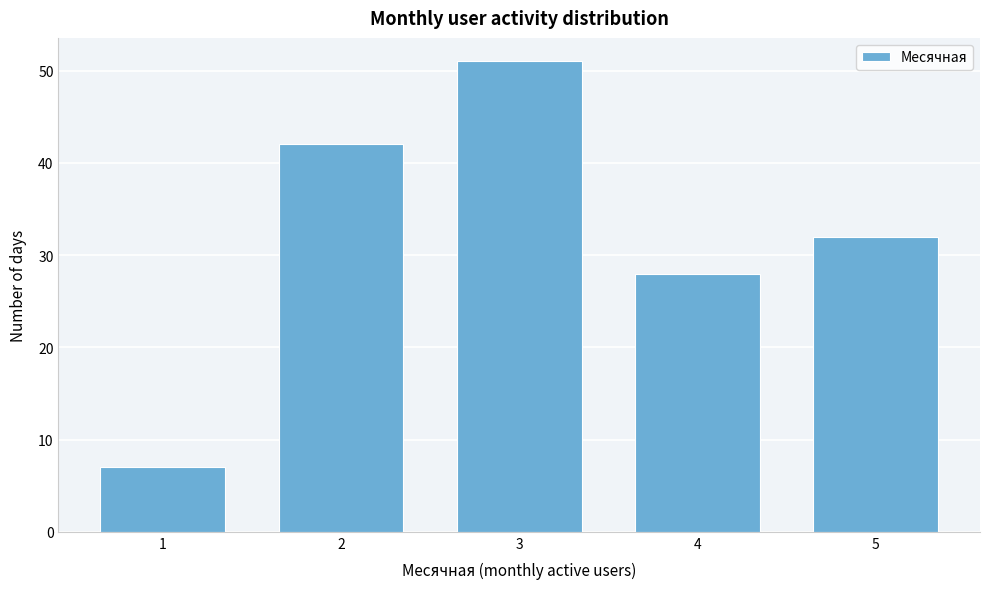

Reading left to right, list all the values displayed in this chart.

7	42	51	28	32